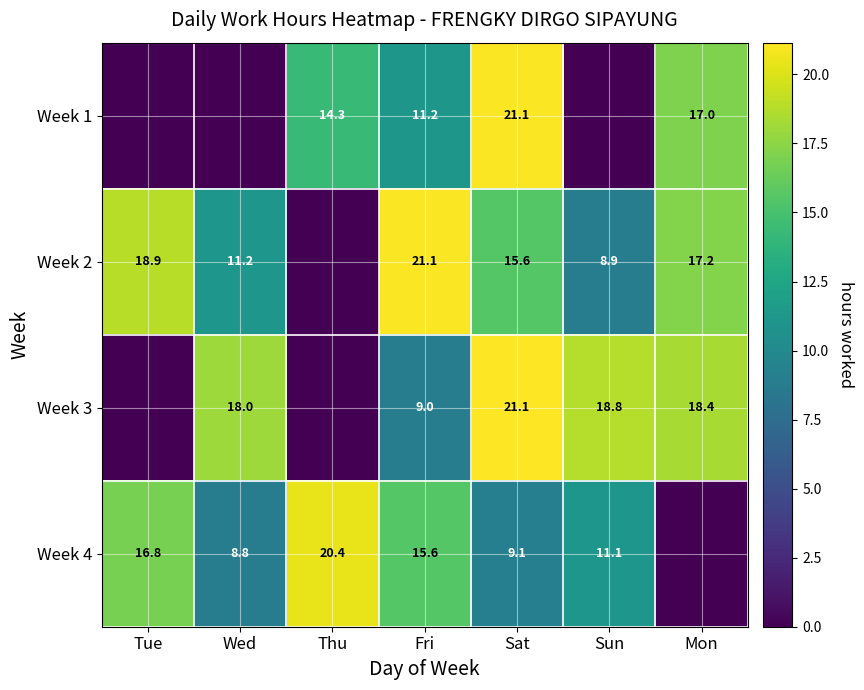

What is the sum of the Week 4 values at Tue and Thu?

37.2